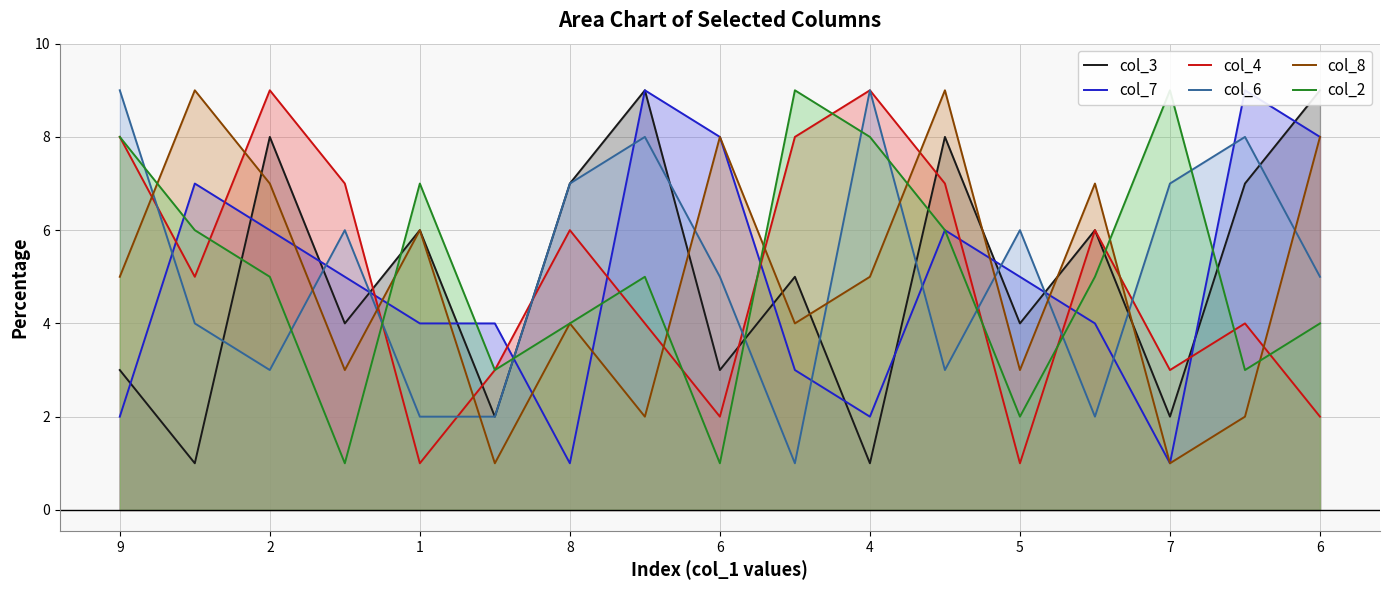

True or false: col_6 has a value of 5 at 15.

False